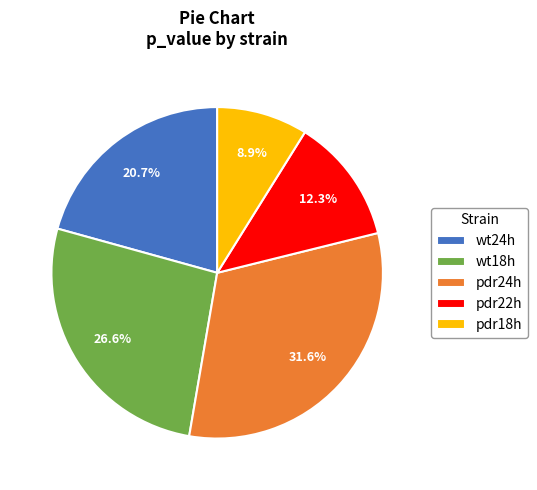

Is there a majority slice in this chart?

No